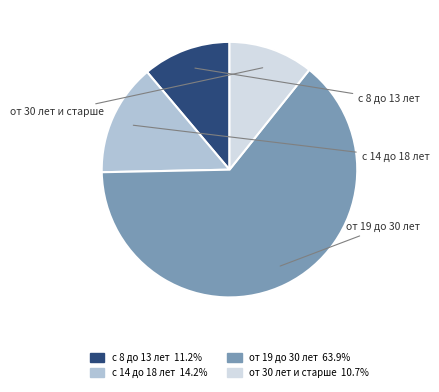

Between от 30 лет и старше and от 19 до 30 лет, which is larger?

от 19 до 30 лет